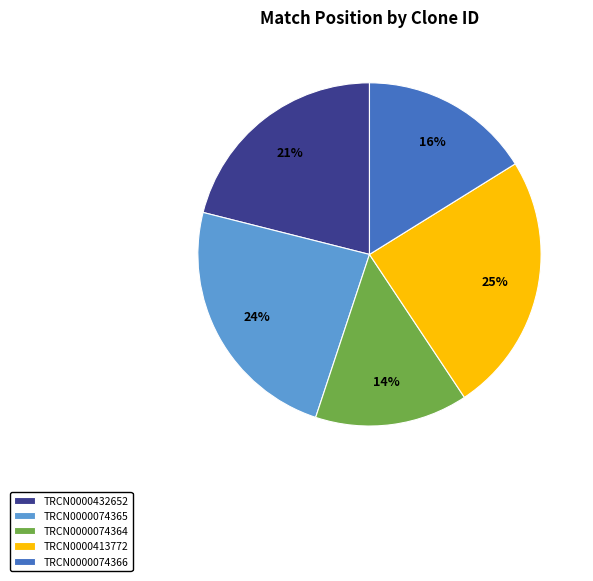

To the nearest percent, what is the combined percentage of TRCN0000413772 and TRCN0000432652?

46%